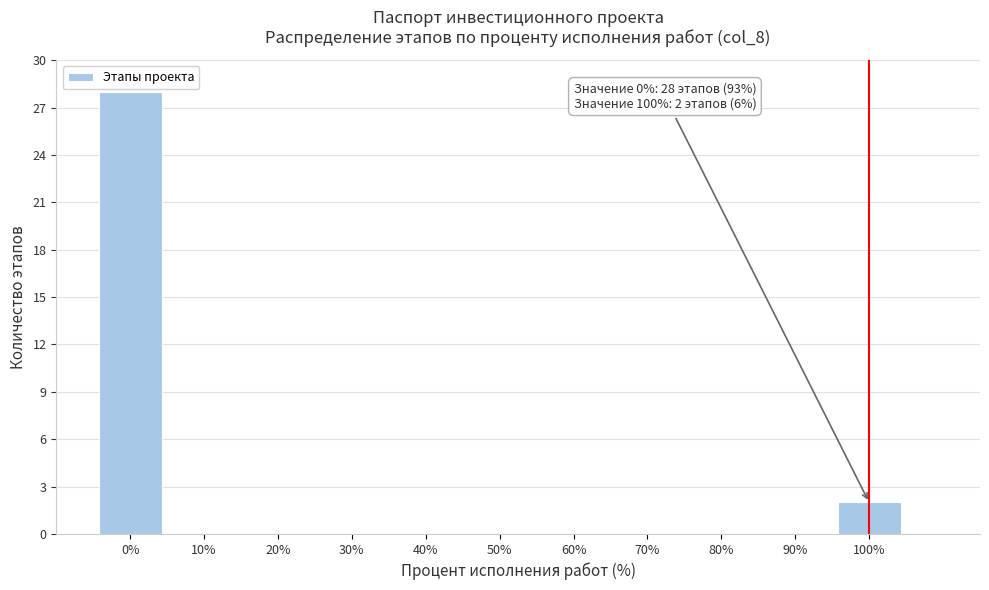

Over which range of the x-axis is the bar tallest?

-5 to 5